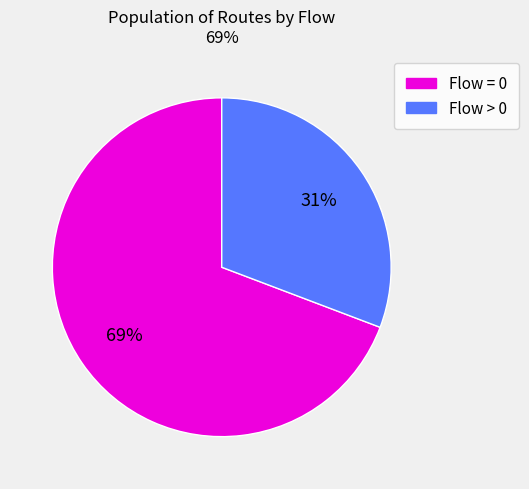

To the nearest percent, what is the difference between the largest and smallest slice percentages?

38%